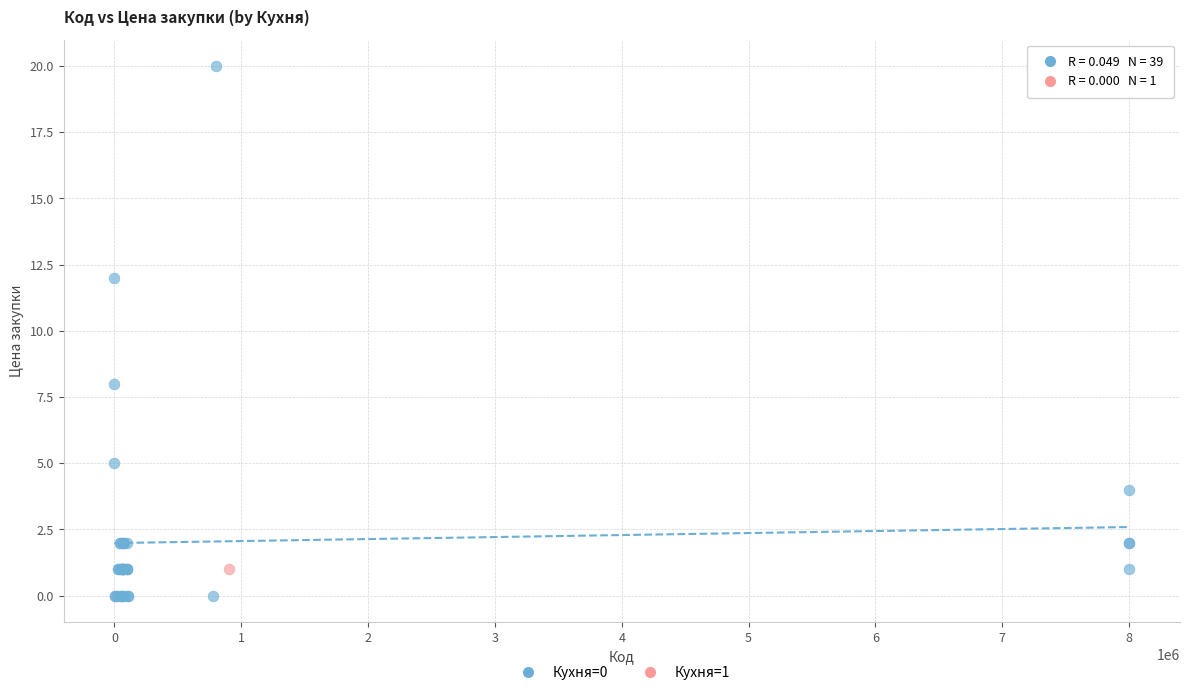

What are all the series names shown in the legend?

Кухня=0, Кухня=1